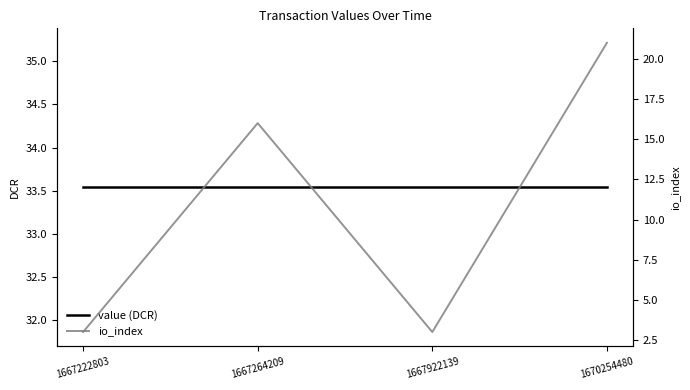

What is the maximum value shown in the chart?

33.5